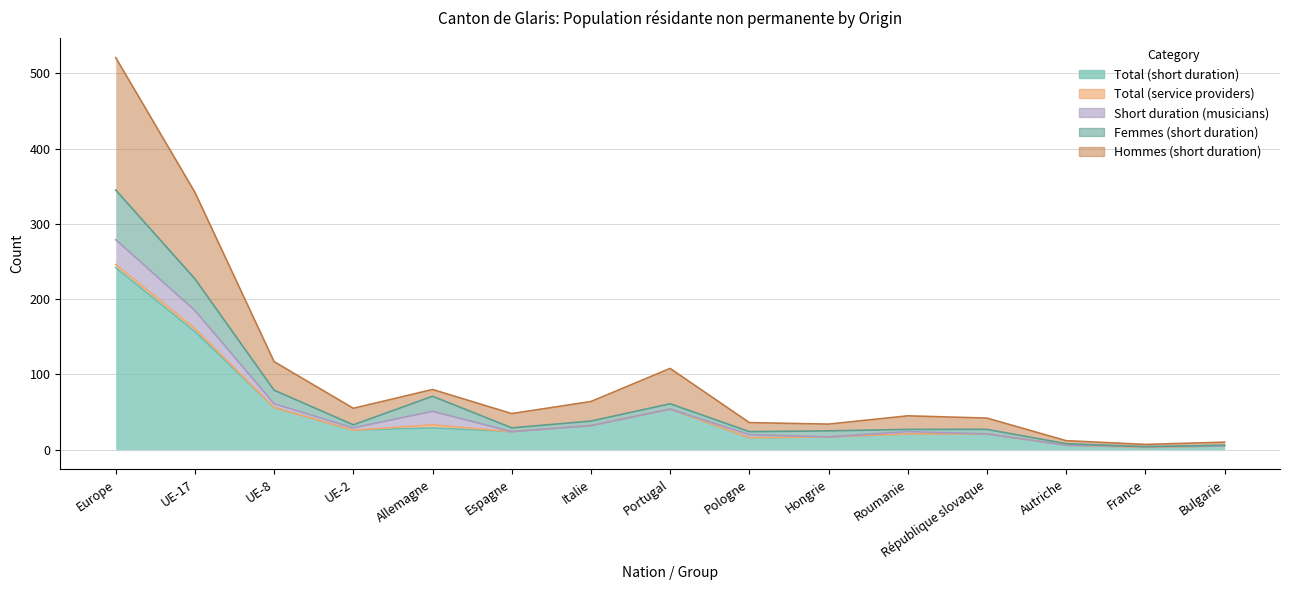

Read the Femmes (short duration) value at Autriche, to the nearest 5.

10